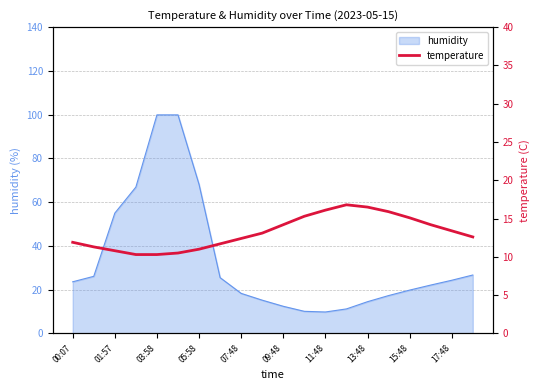

What is the maximum value for humidity?

99.9